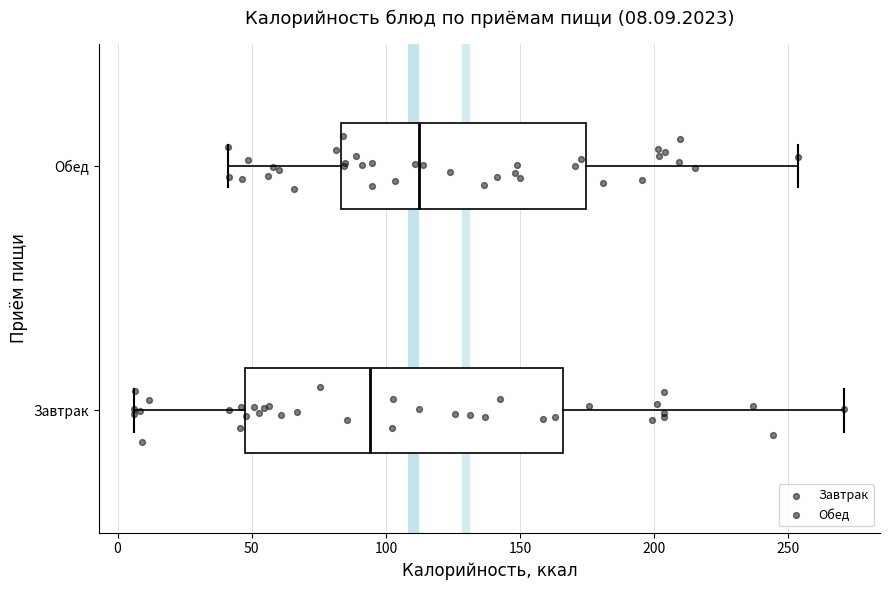

Which box is the widest, from its left edge to its right edge?

Завтрак